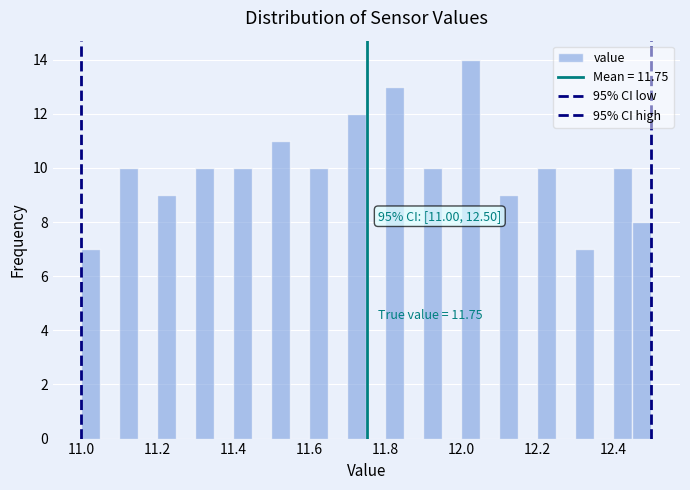

Read against the x-axis, roughly where is the centre of the tallest bar?

12.02